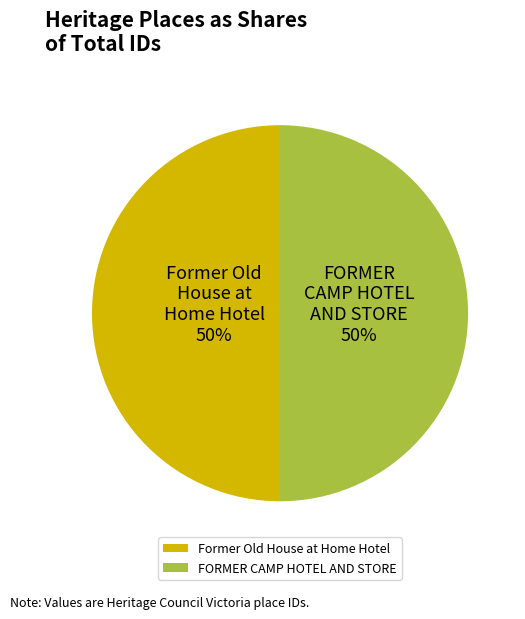

To the nearest percent, what percentage of the pie is FORMER CAMP HOTEL AND STORE?

50%